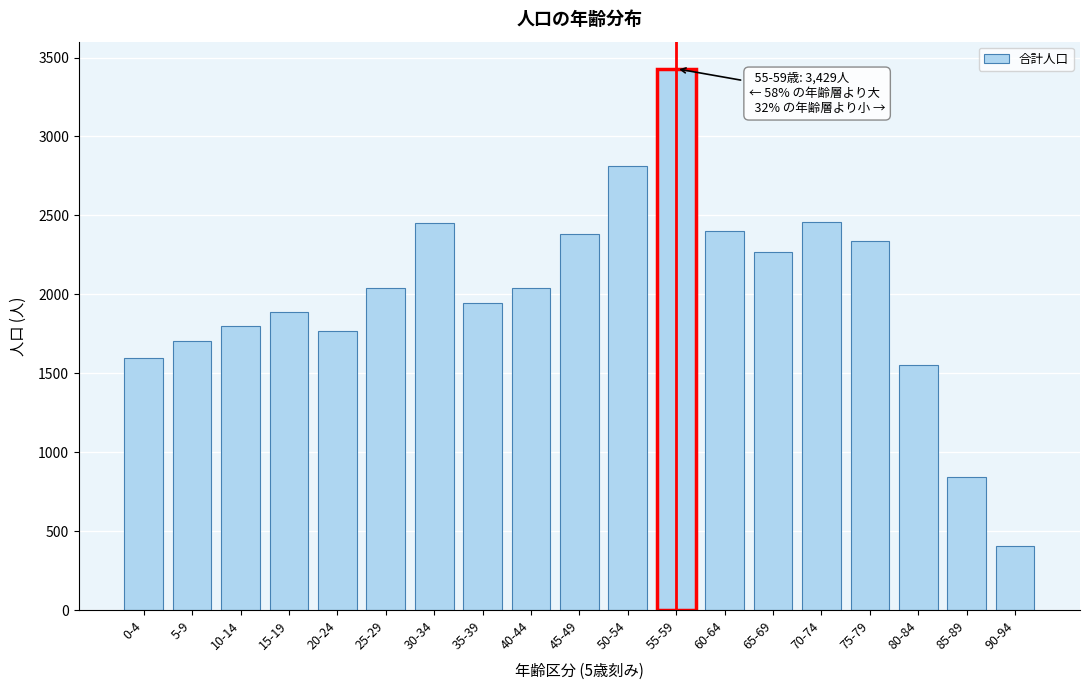

What is the average value?

2006